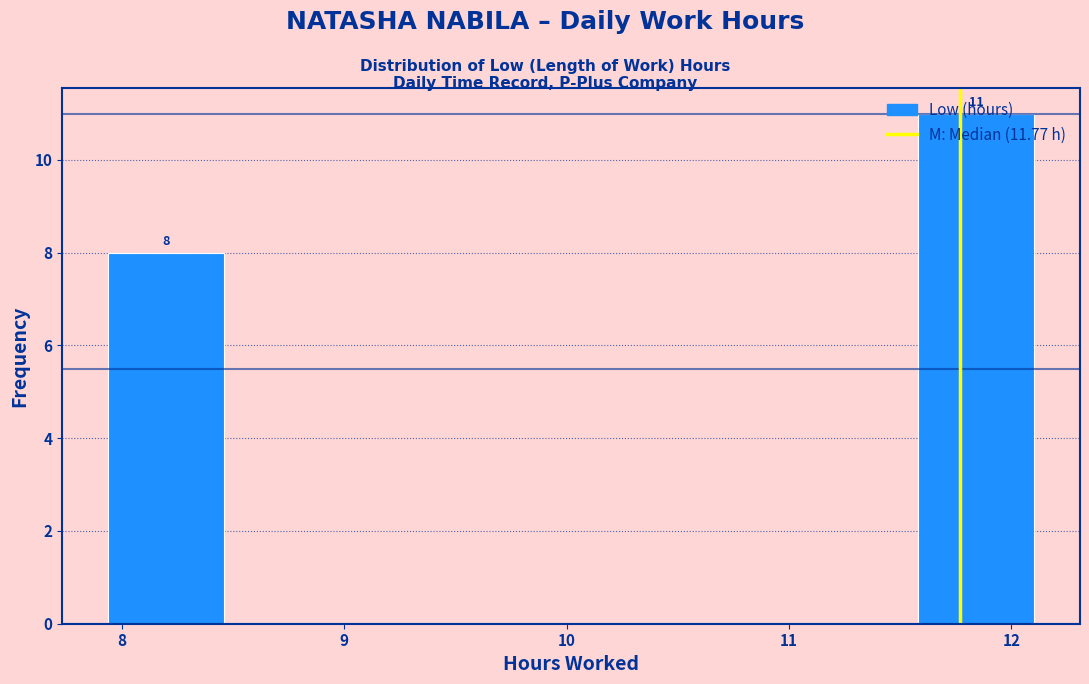

Over which range of the x-axis is the bar tallest?

11.58 to 12.10